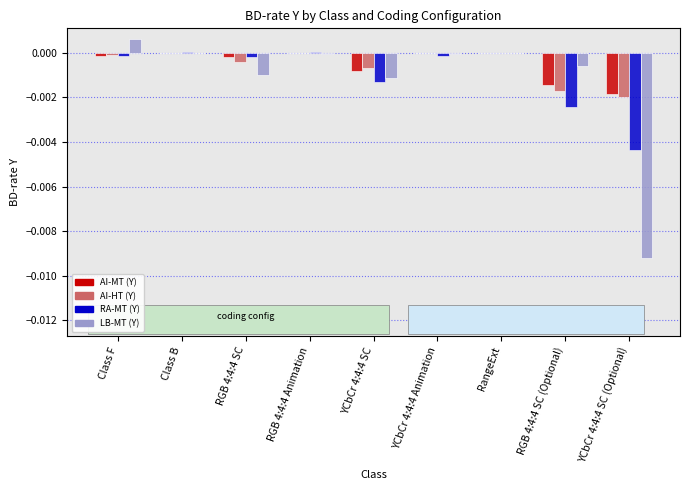

The AI-HT (Y) series shows -0.0 at RGB 4:4:4 SC. True or false?

True